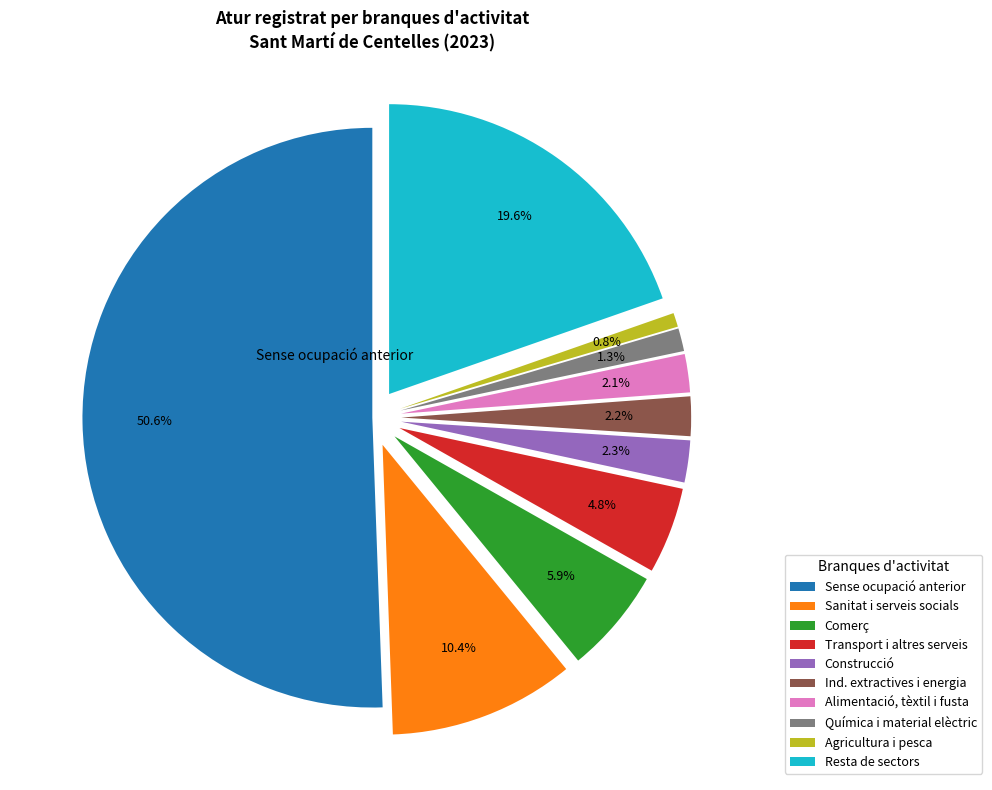

What is the majority slice?

Sense ocupació anterior